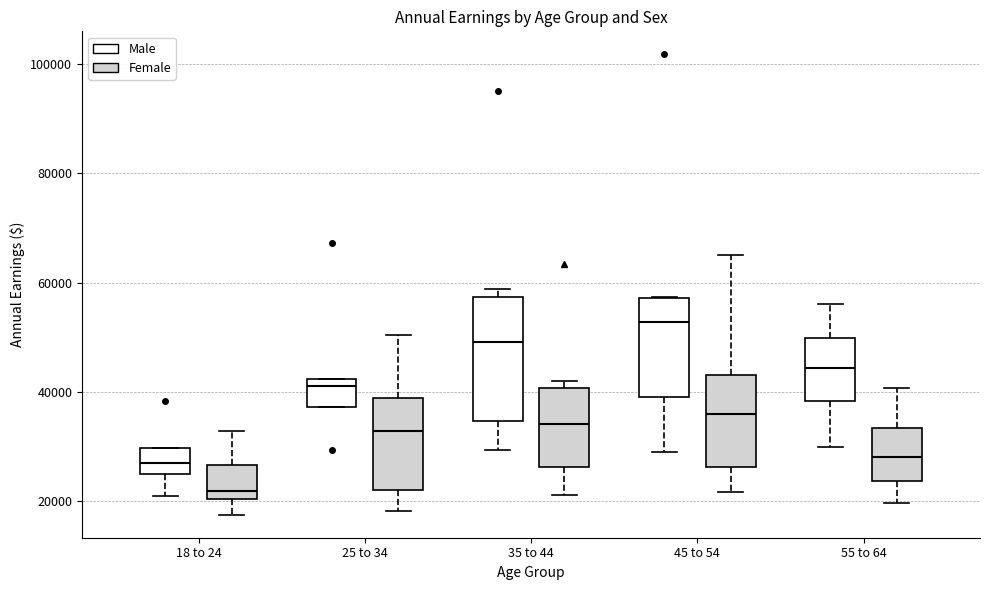

Where is the upper edge of the box for 55 to 64 (Male) on the y-axis? The values are not printed on the chart, so give them approximately, as read against the axis.

50000